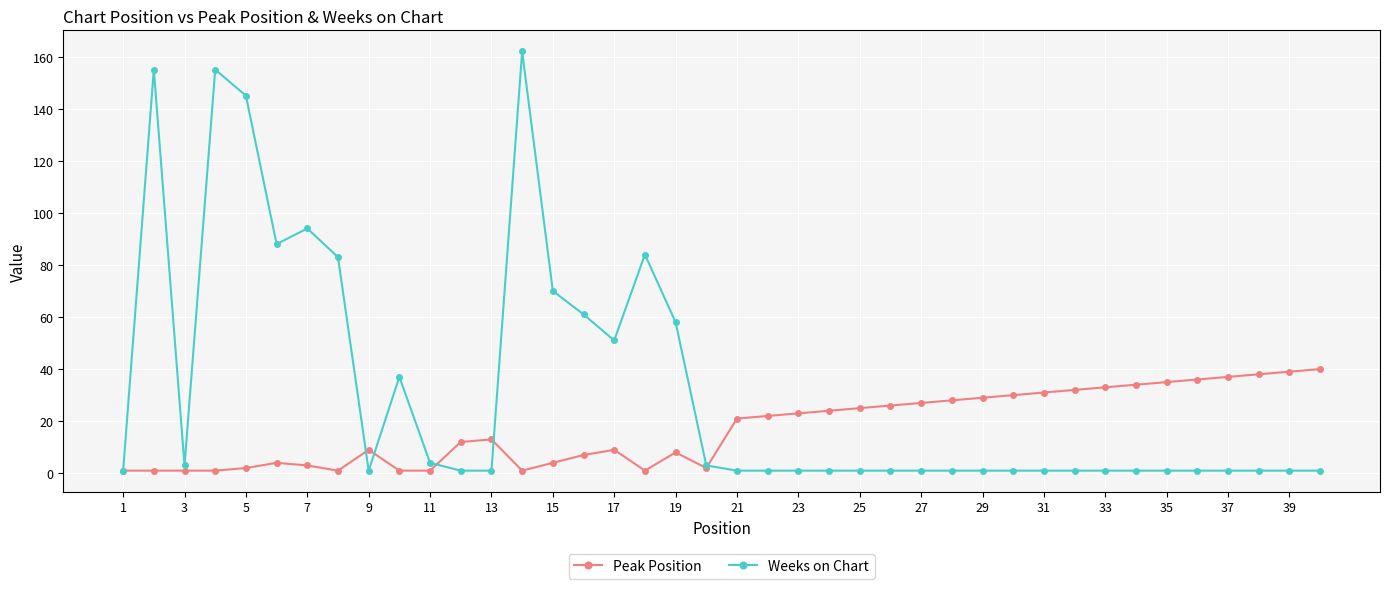

True or false: Peak Position and Weeks on Chart cross at least once.

True